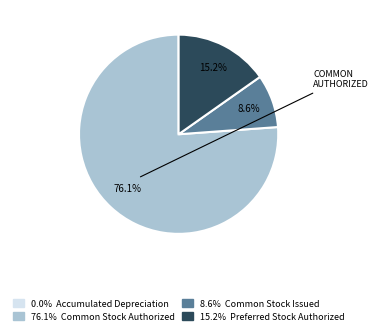

Is there any slice that represents more than half of the pie?

Yes